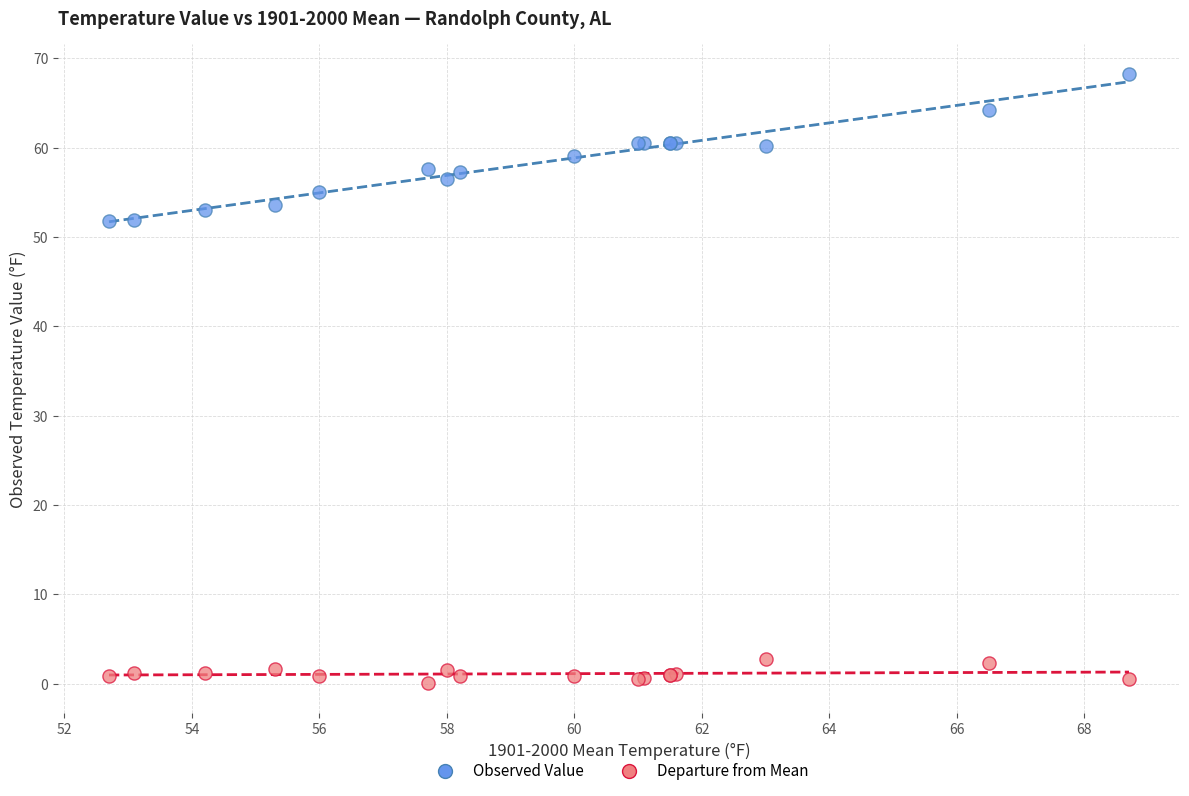

What is the X range (max minus min) for the scatter plot?

16.0